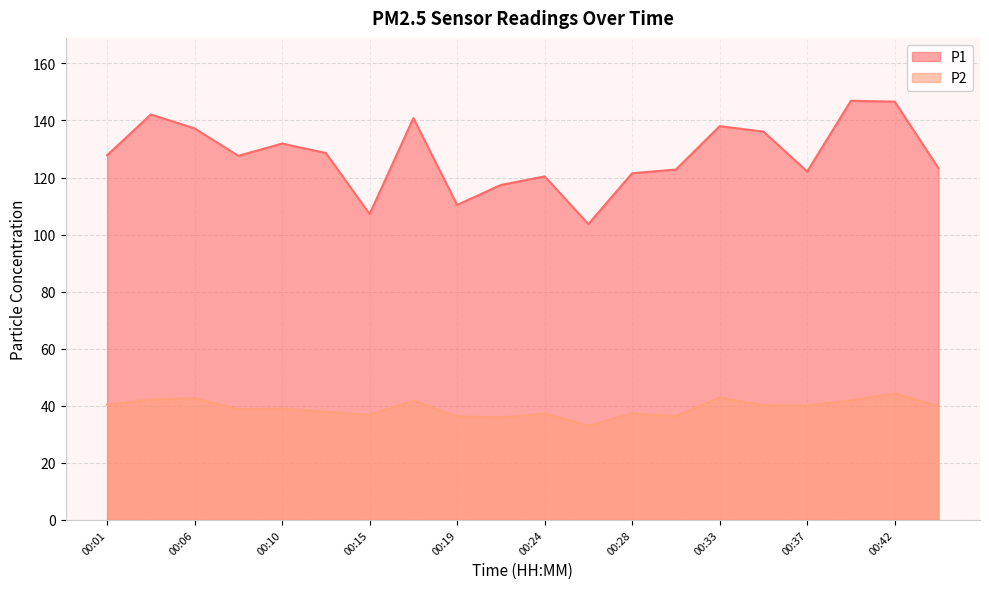

In P1, how many points are higher than both neighbors (excluding endpoints)?

6